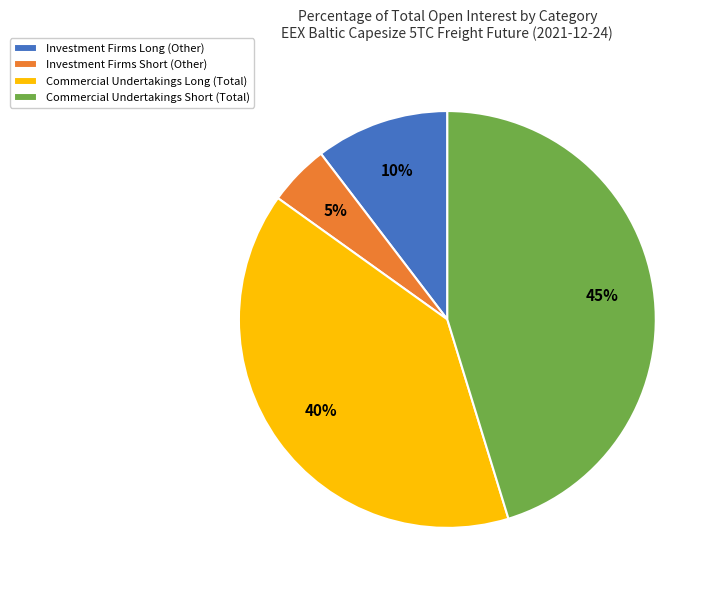

Is there a majority slice in this chart?

No